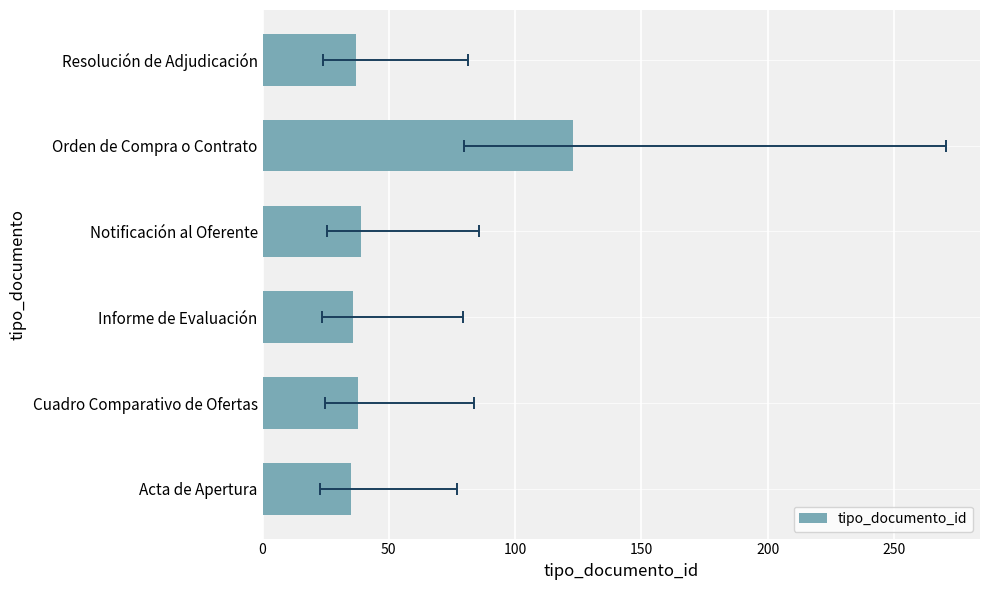

Reading left to right, extract all data points from this chart.

35	38	36	39	123	37